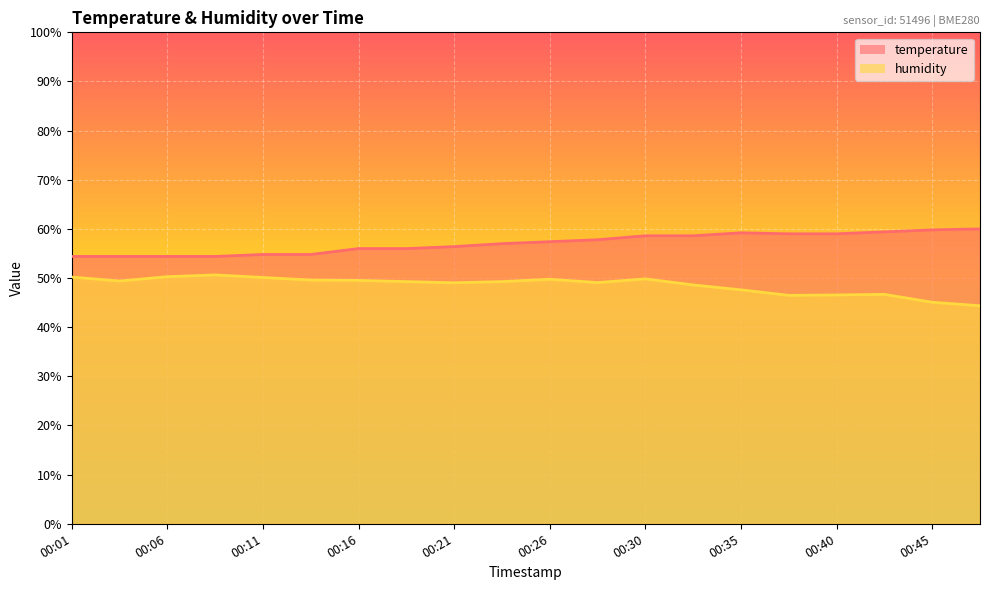

Is it true that temperature equals 81.5 at 00:04?

False